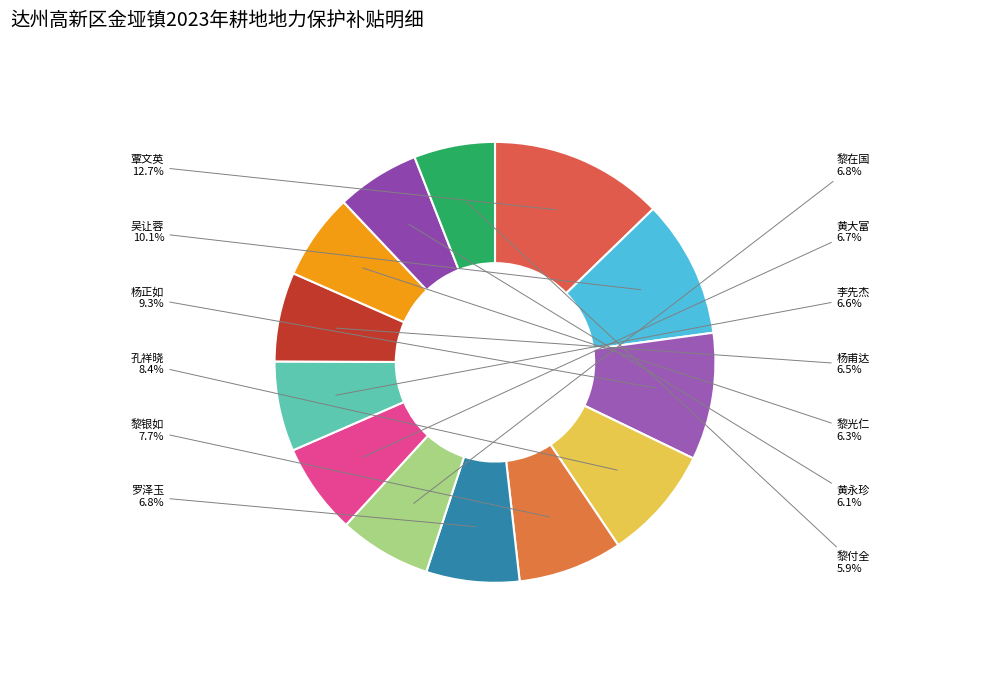

What is the ratio of the value at 杨正如 to the value at 吴让蓉?

0.9